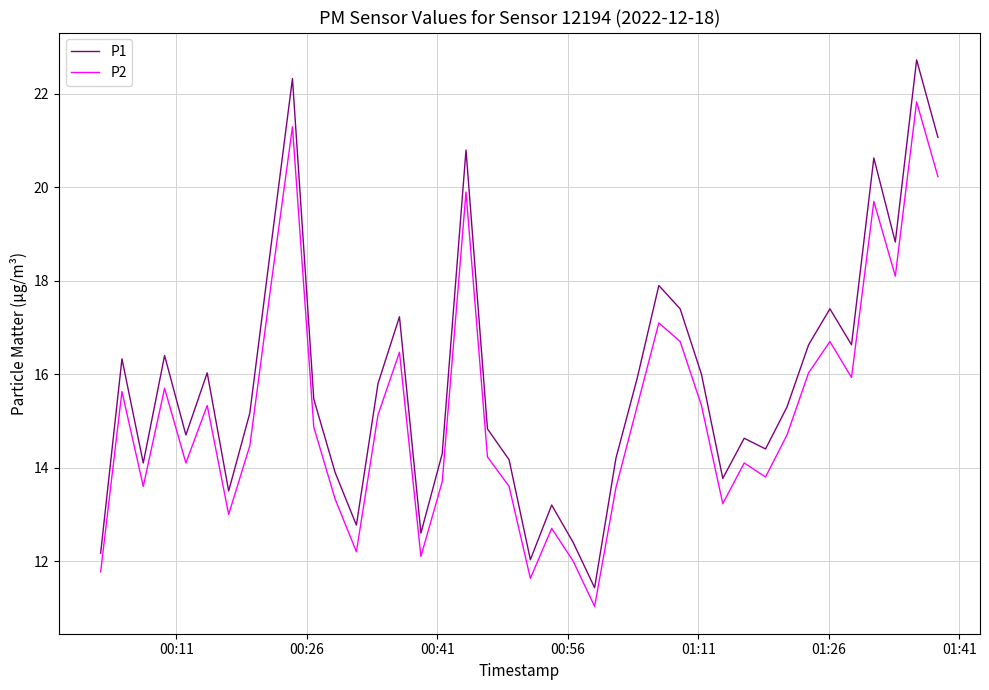

Which series has the largest total across all categories?

P1